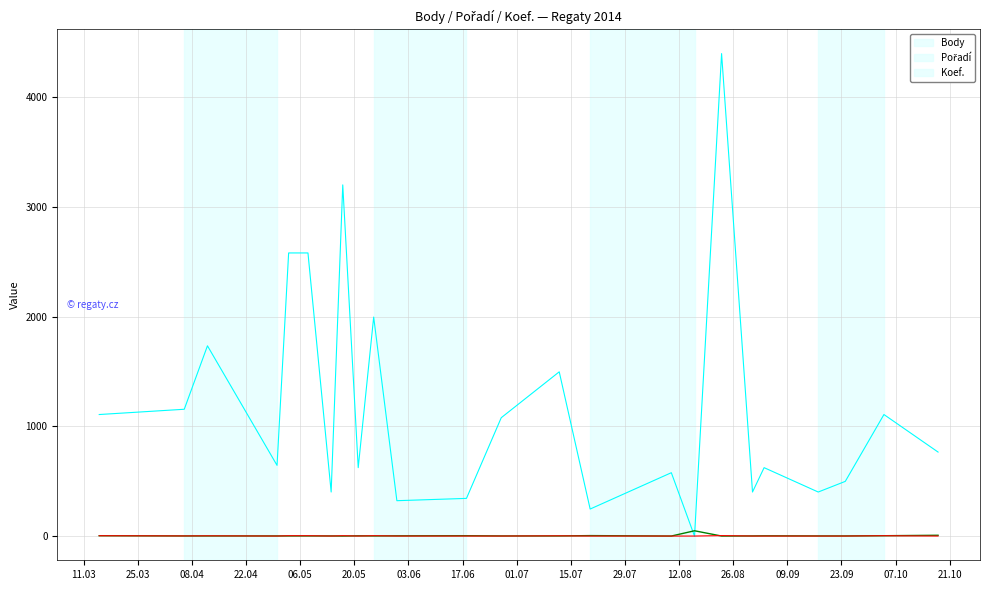

How many lines are shown in the chart?

3